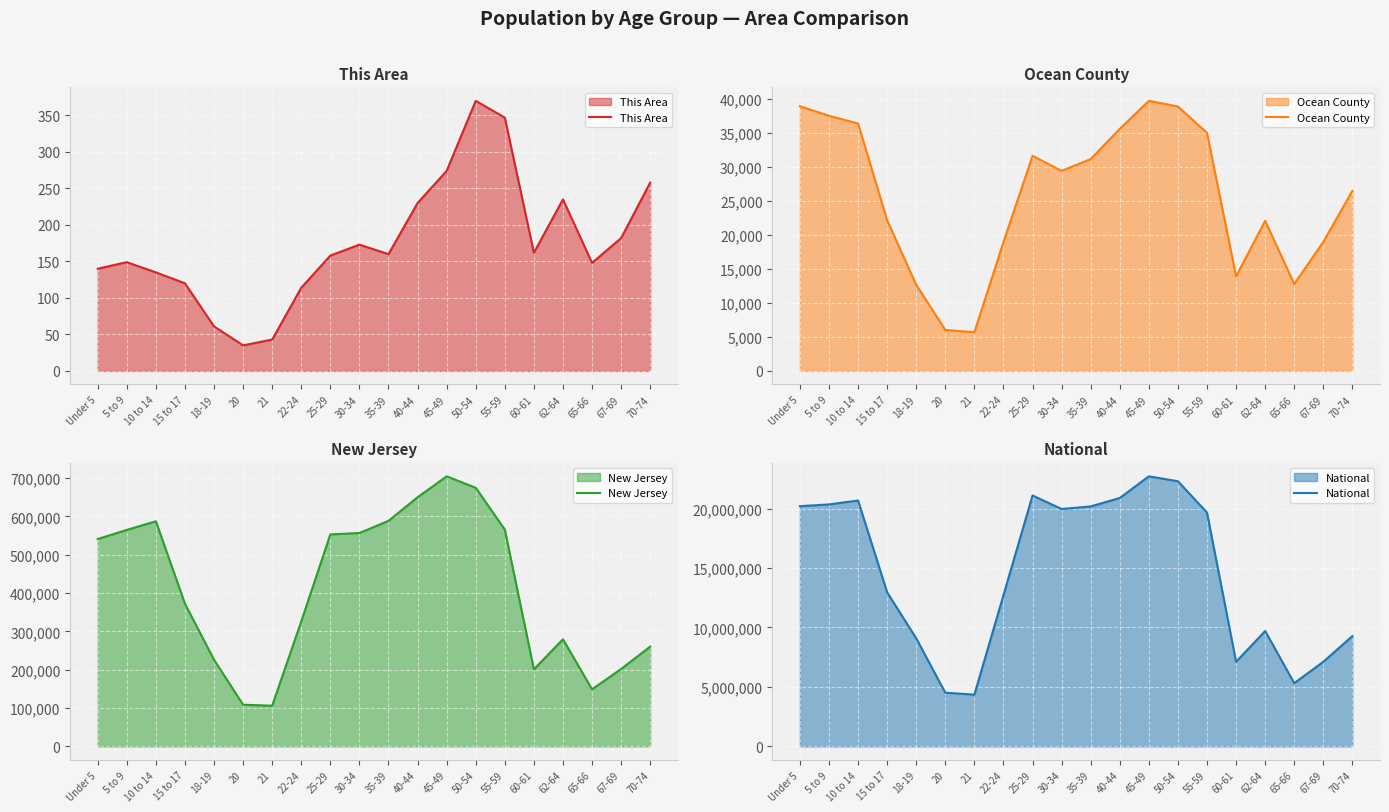

What is the label of the 4th point from the right?

62-64